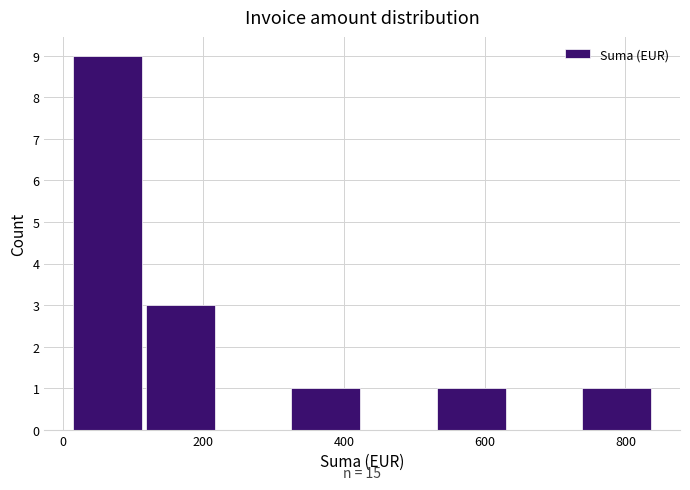

Which range on the x-axis has the tallest bar?

20 to 120